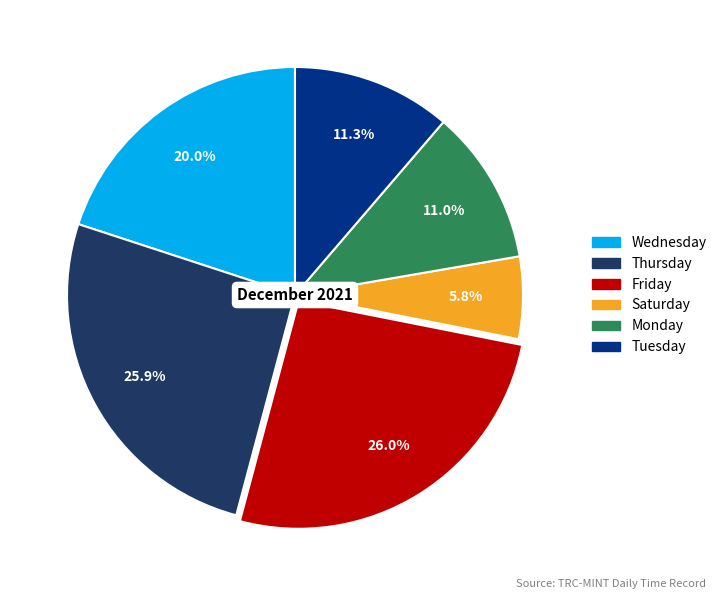

Is there any slice that represents more than half of the pie?

No